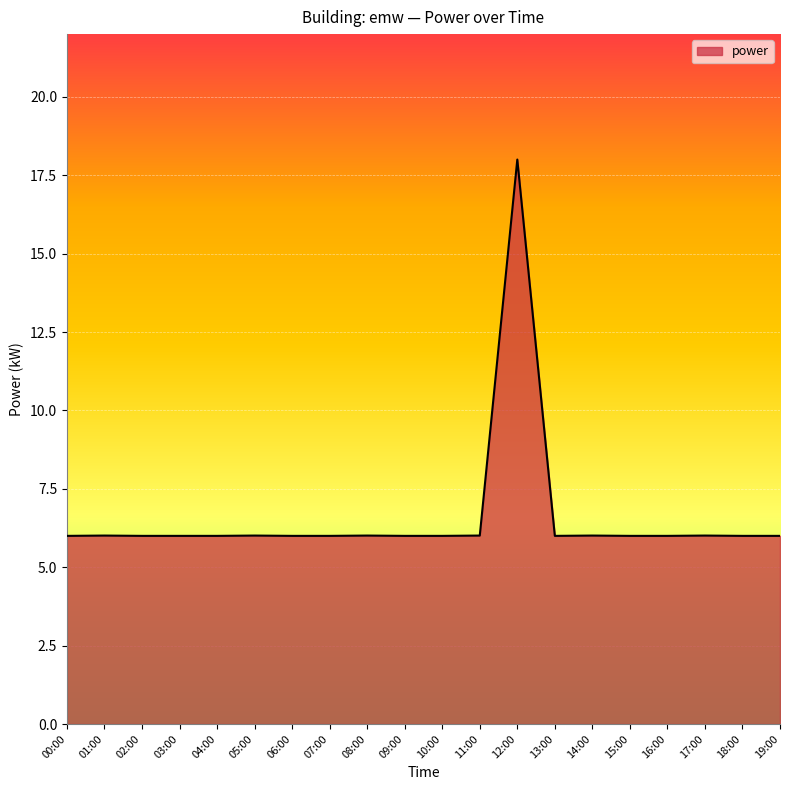

Reading left to right, what are all the values shown in this chart?

00:00=6.0	01:00=6.0	02:00=6.0	03:00=6.0	04:00=6.0	05:00=6.0	06:00=6.0	07:00=6.0	08:00=6.0	09:00=6.0	10:00=6.0	11:00=6.0	12:00=18.0	13:00=6.0	14:00=6.0	15:00=6.0	16:00=6.0	17:00=6.0	18:00=6.0	19:00=6.0